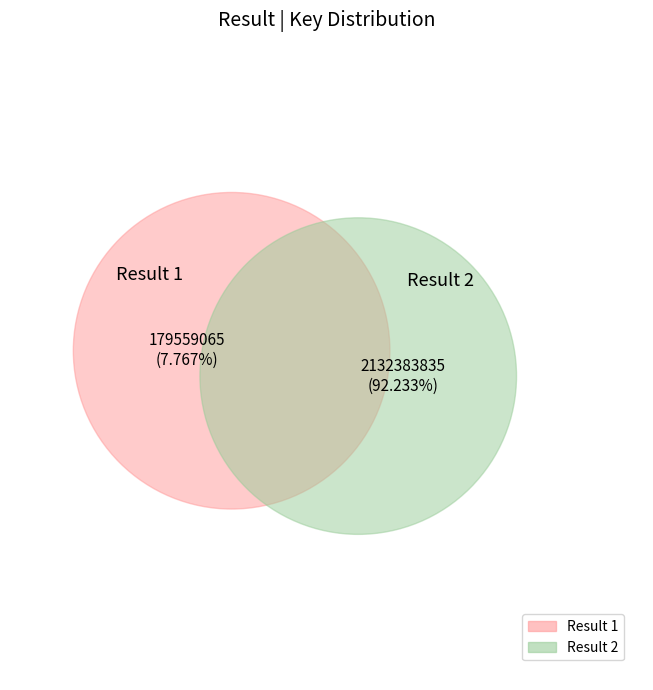

To the nearest percent, what is the difference between the 1 and 2 slice percentages?

84%